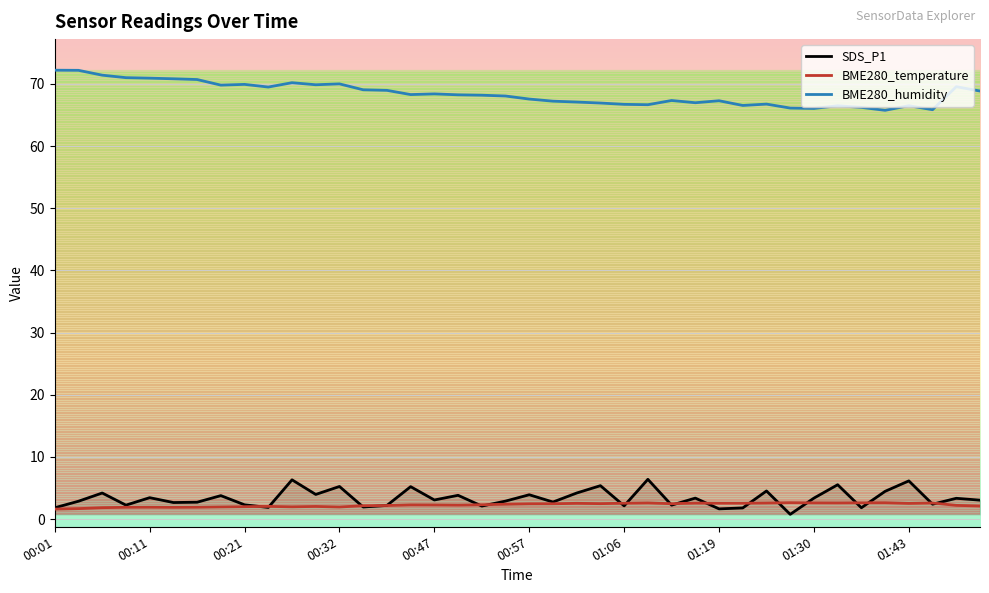

What is the highest value of the SDS_P1 series?

6.4